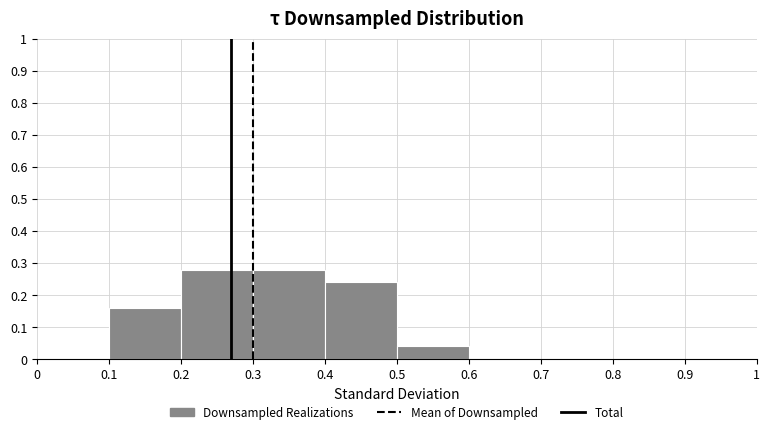

What is the height of the bar covering 0.3 to 0.4 on the x-axis? The values are not printed on the chart, so give them approximately, as read against the axis.

0.28